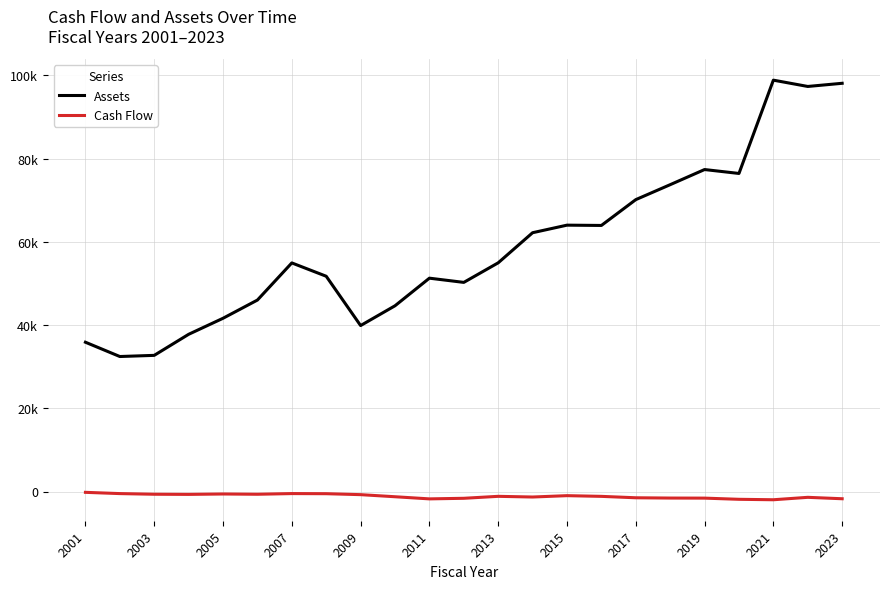

Does the chart have visible grid lines?

Yes